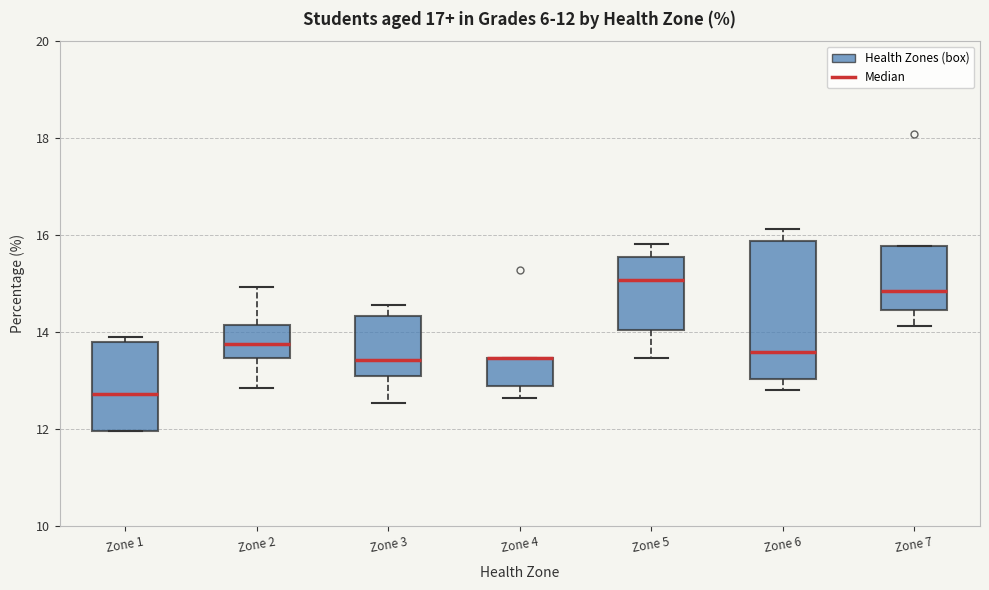

Which box is the tallest, from its lower edge to its upper edge?

Zone 6